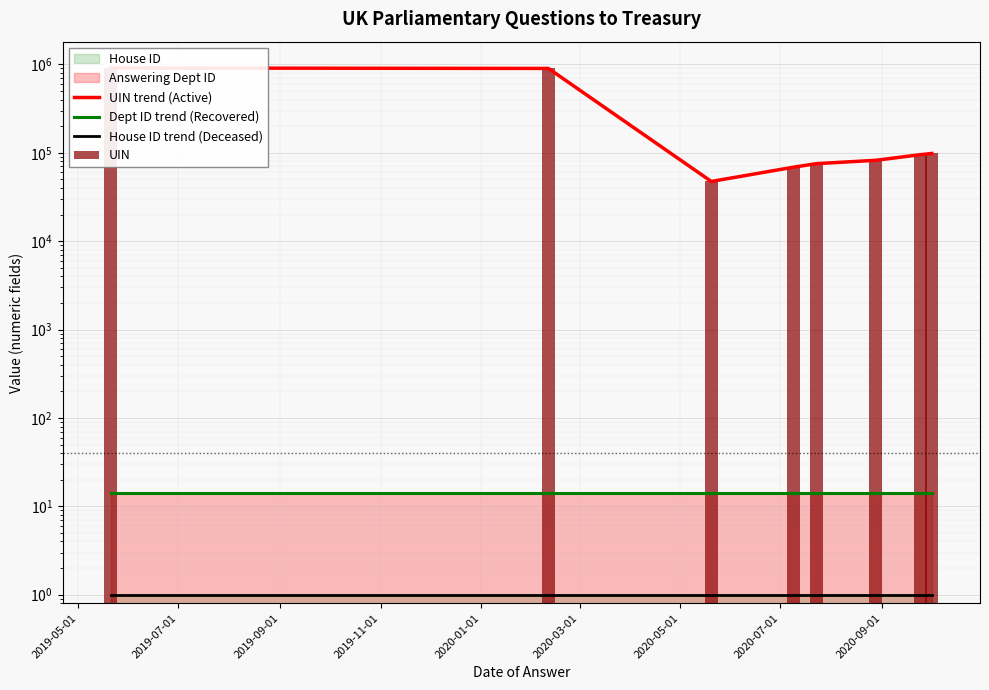

Is the value of UIN at 2020-05-01 greater than the value of Dept ID trend (Recovered) at 2019-09-01?

Yes